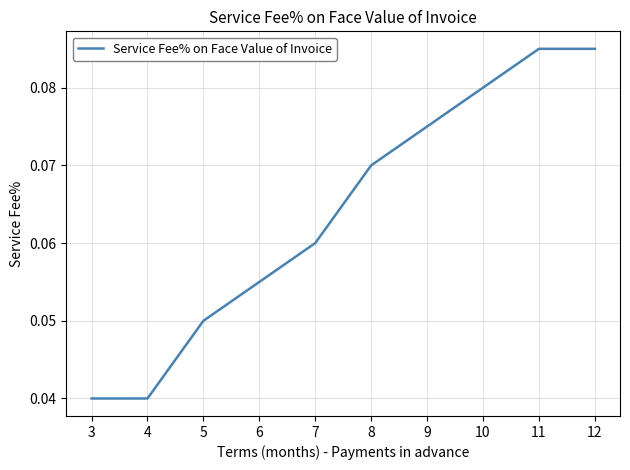

Is it true that the value at 7 is 0.0?

False